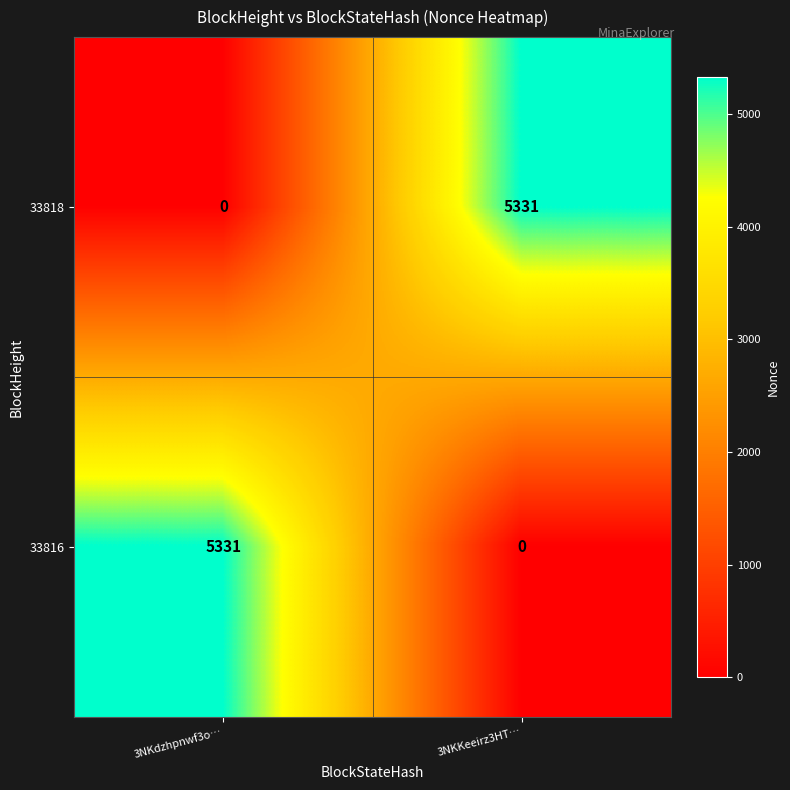

Where is 33816 nearest to the value 2665?

3NKKeeirz3HT…